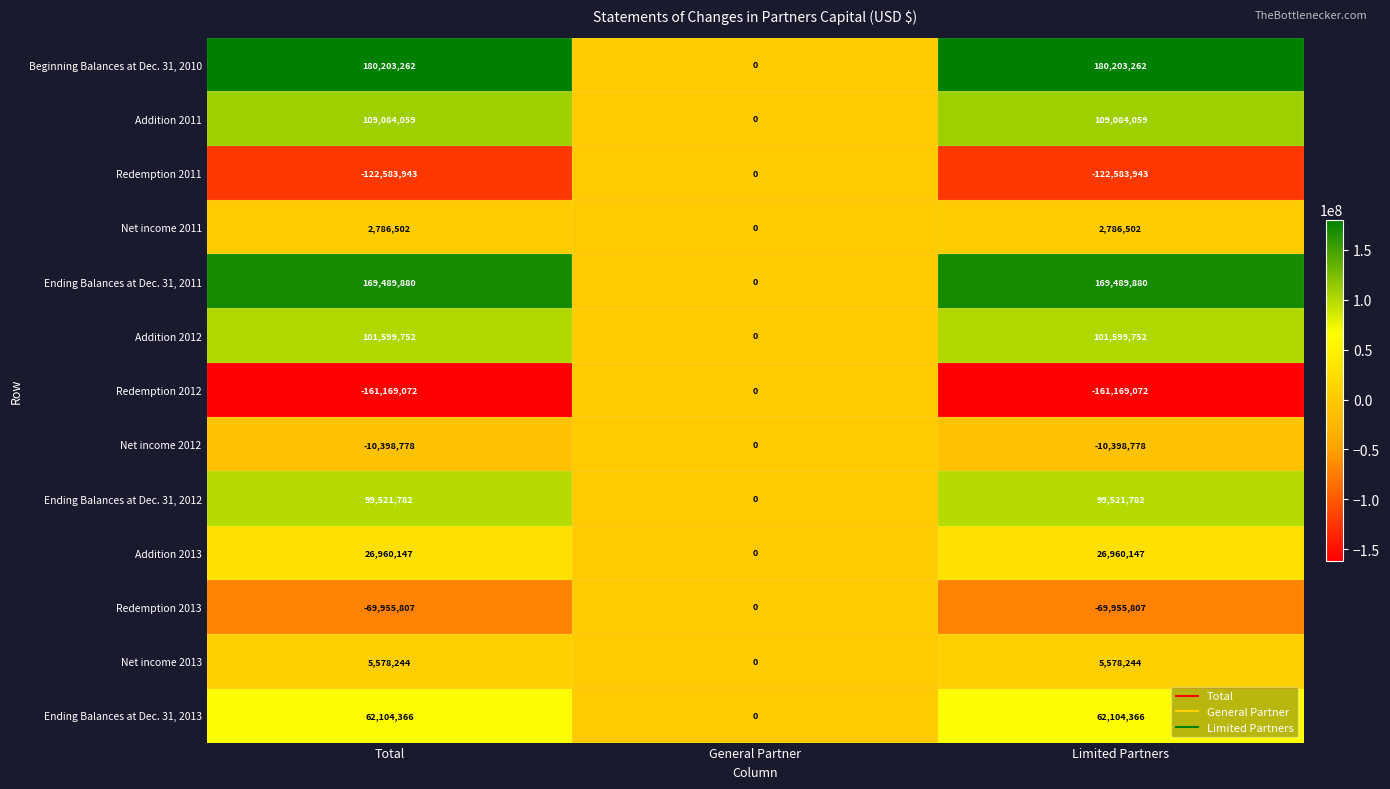

The Addition 2012 series shows 101599752 at Limited Partners. True or false?

True